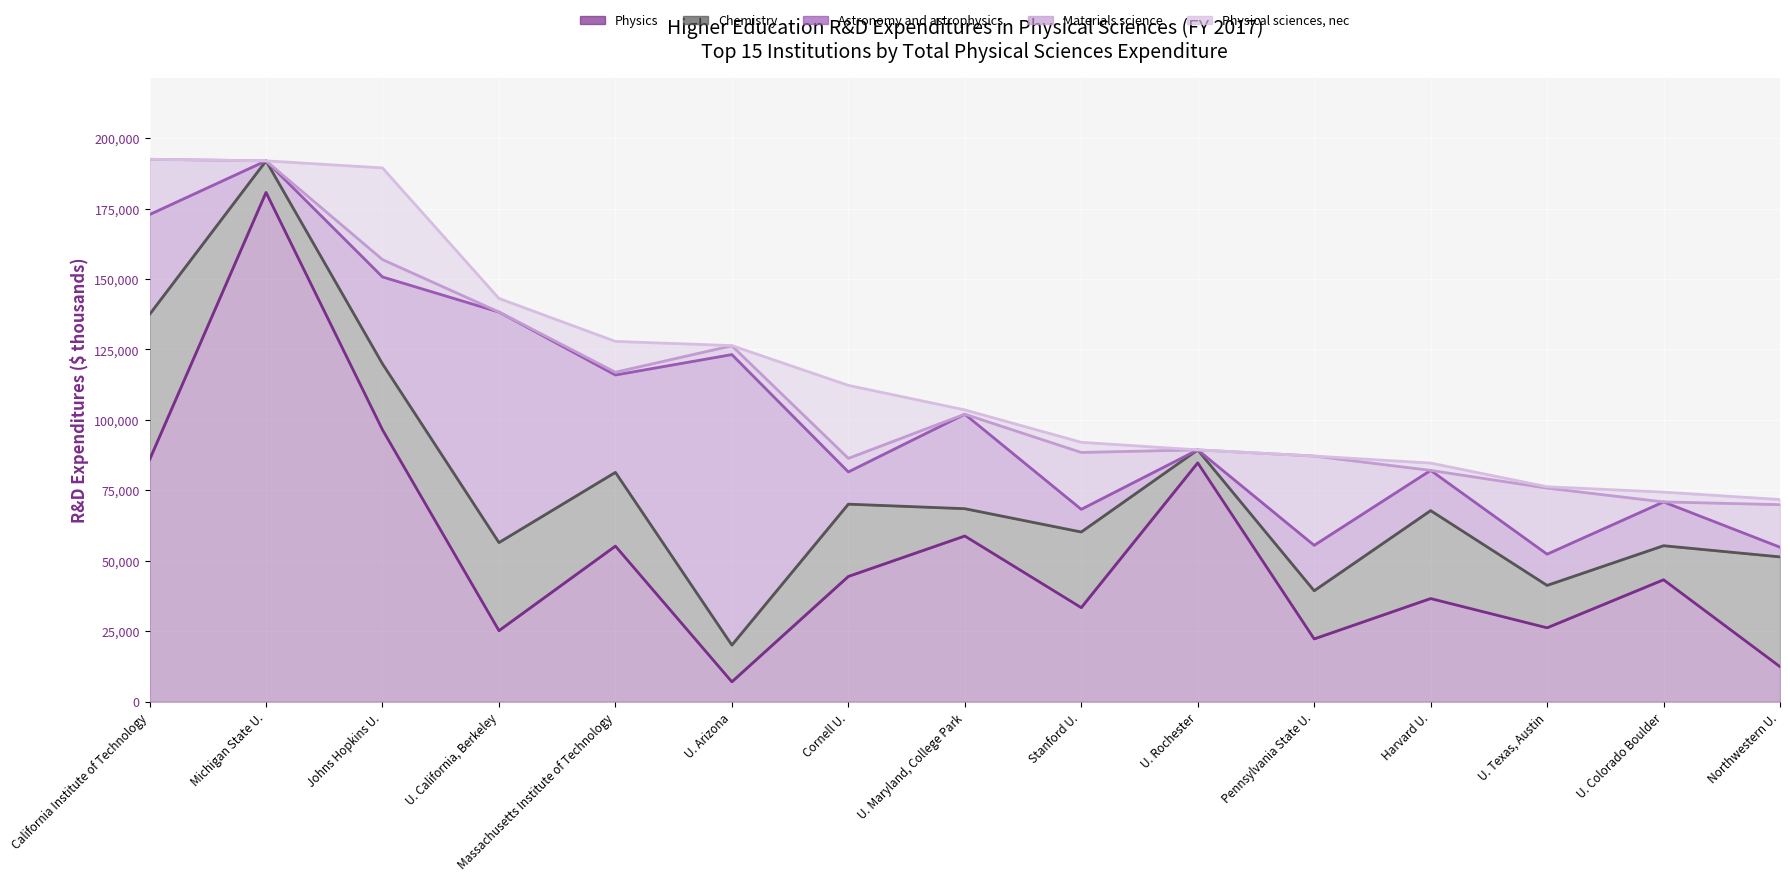

Where is the first local maximum for Chemistry?

U. California, Berkeley